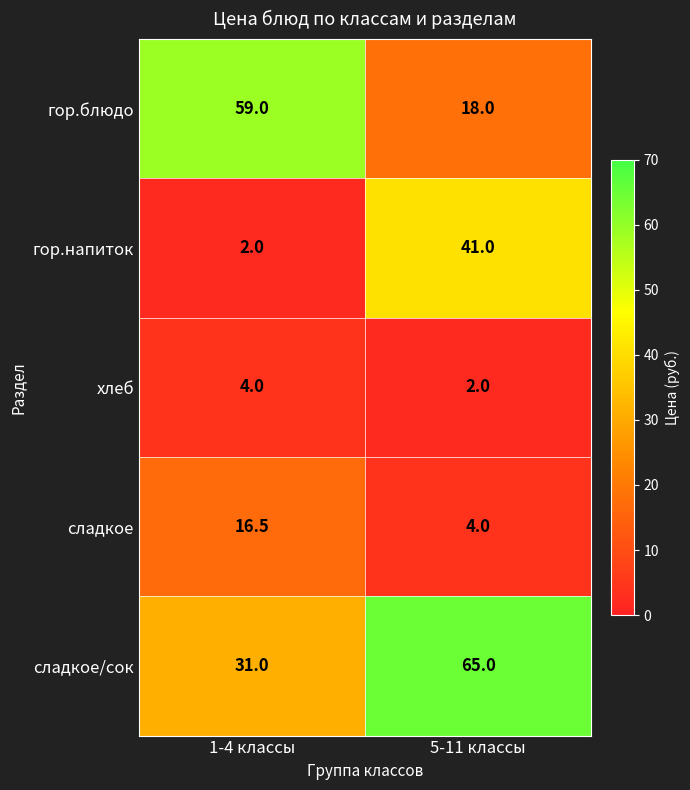

Which category has the lowest value in the сладкое/сок series?

1-4 классы